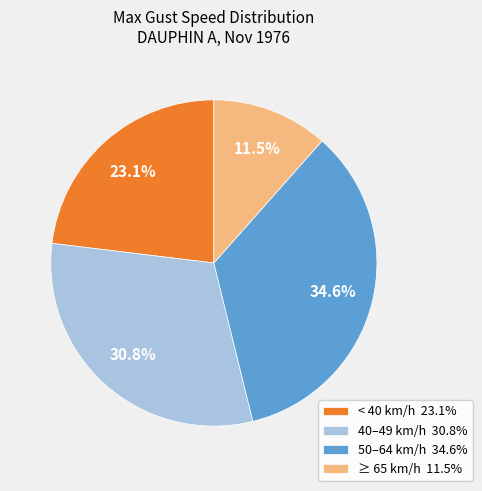

Is there any slice that represents more than half of the pie?

No